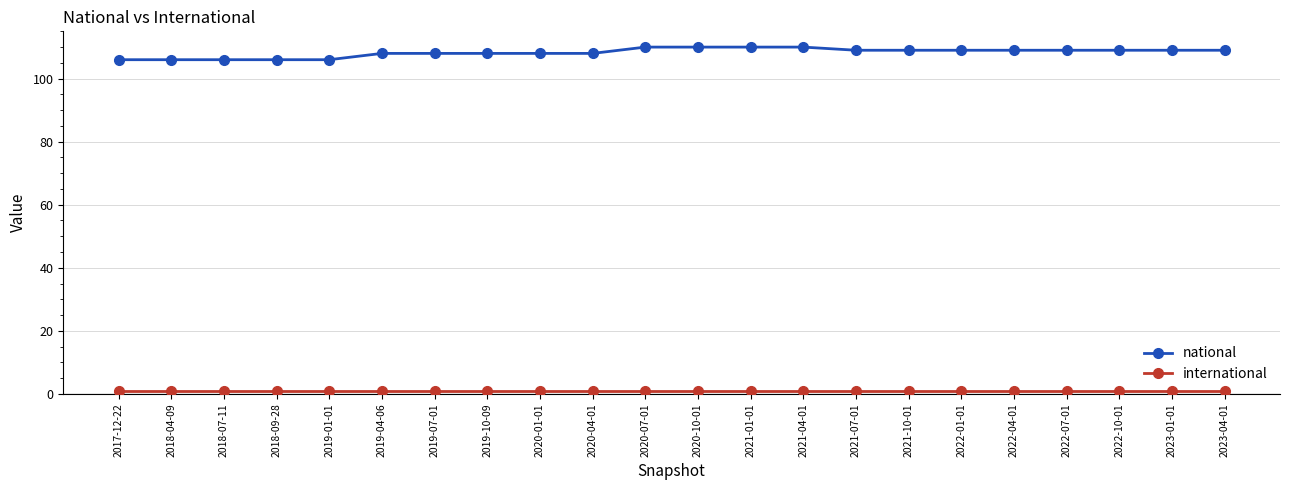

Which series has the largest total across all categories?

national